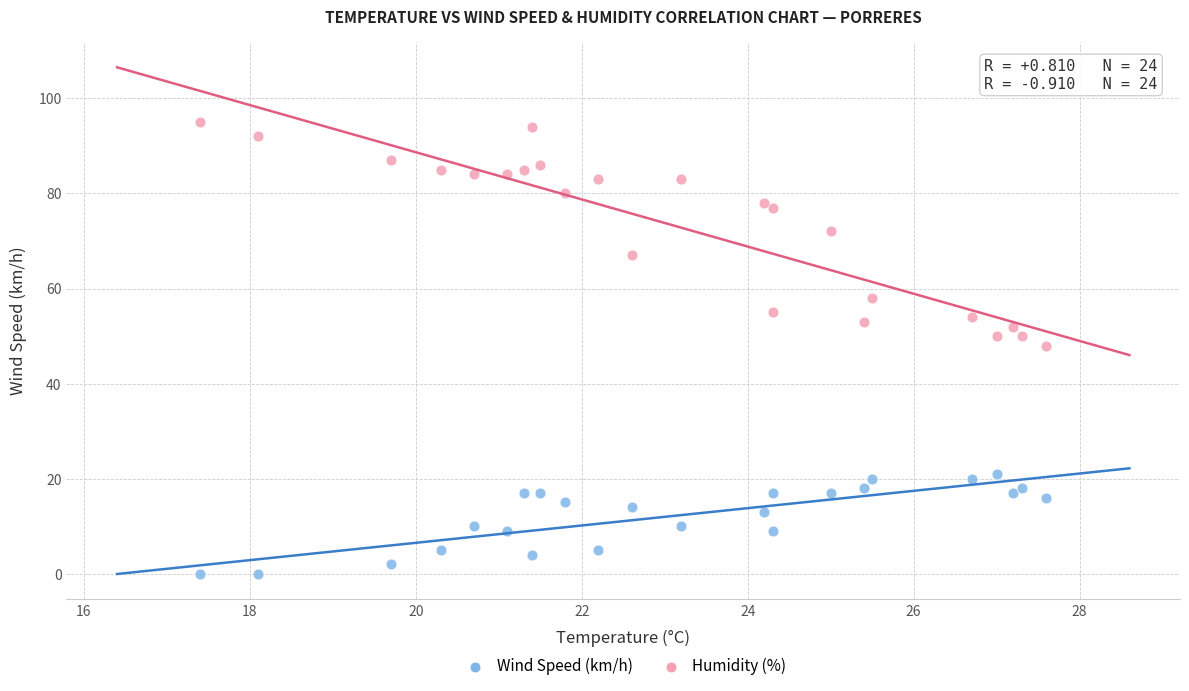

Which series has the largest Y range (max minus min)?

Humidity (%)